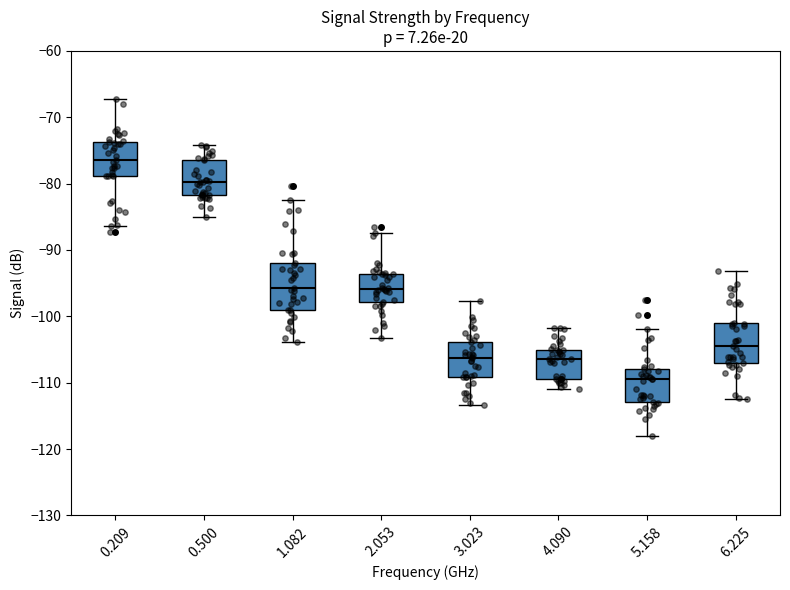

Reading left to right, read every box against the y-axis: the position of its median line, the range the box covers, and the ends of its whiskers. The values are not printed on the chart, so give them approximately, as read against the axis.

0.209: median -76, box -79 to -74, whiskers -86 to -67
0.500: median -80, box -82 to -76, whiskers -85 to -74
1.082: median -96, box -99 to -92, whiskers -104 to -82
2.053: median -96, box -98 to -94, whiskers -103 to -87
3.023: median -106, box -109 to -104, whiskers -113 to -98
4.090: median -106, box -109 to -105, whiskers -111 to -102
5.158: median -109, box -113 to -108, whiskers -118 to -102
6.225: median -104, box -107 to -101, whiskers -112 to -93